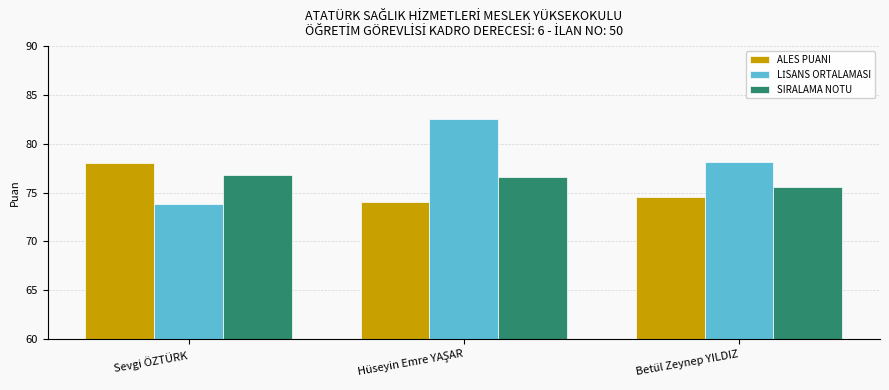

What is the approximate value of SIRALAMA NOTU at Betül Zeynep YILDIZ?

75.6